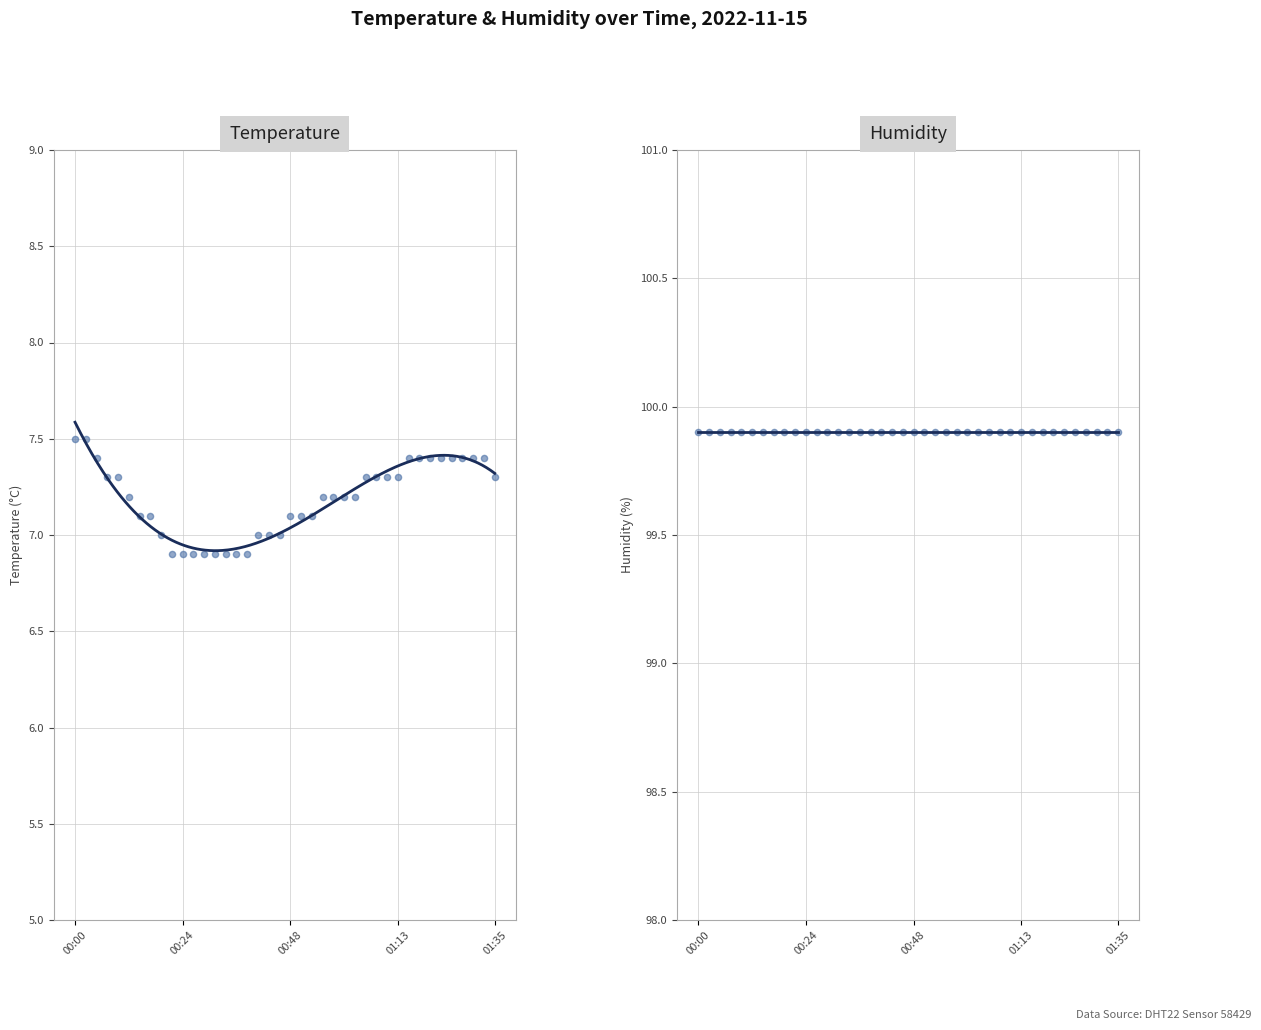

What are all the series names shown in the legend?

temperature, humidity